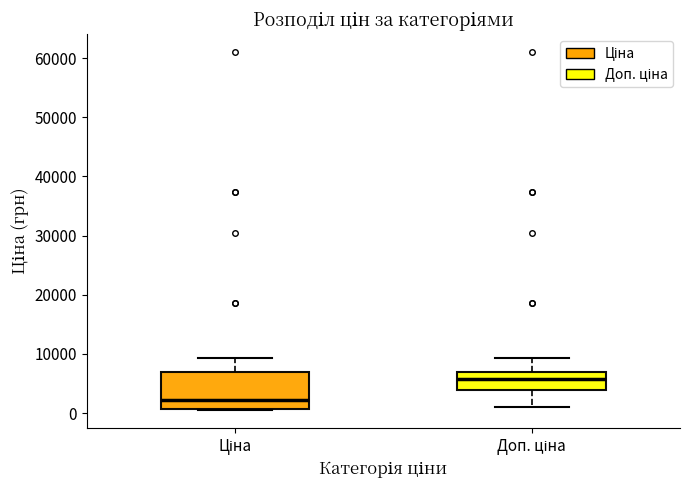

Which box's median line is the lowest?

Ціна